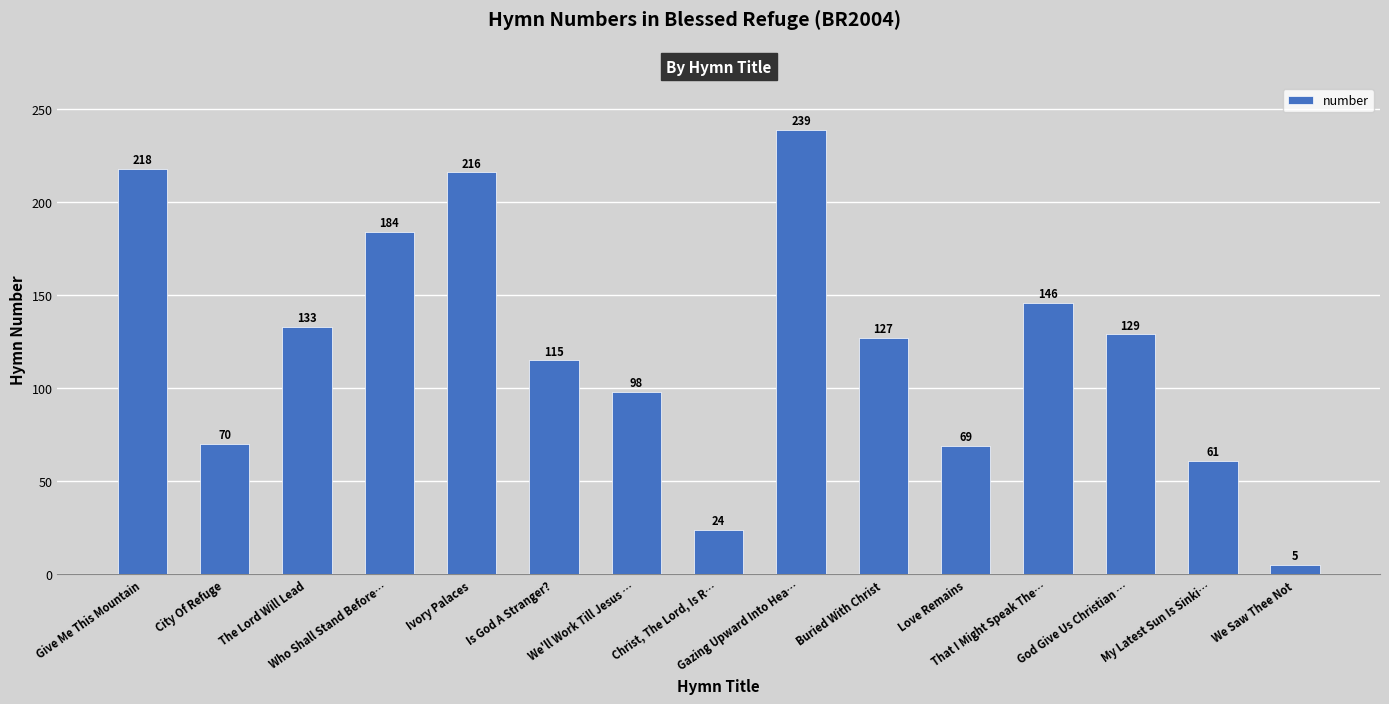

How many bars are there in total?

15